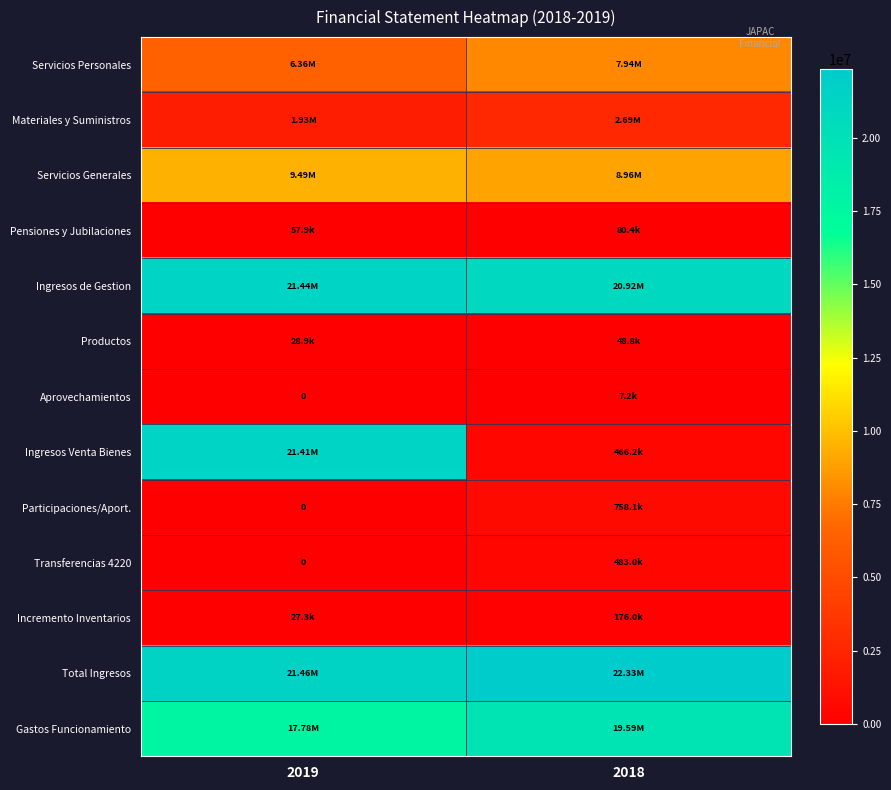

The value of Transferencias 4220 at 2019 is 228975.4. True or false?

False